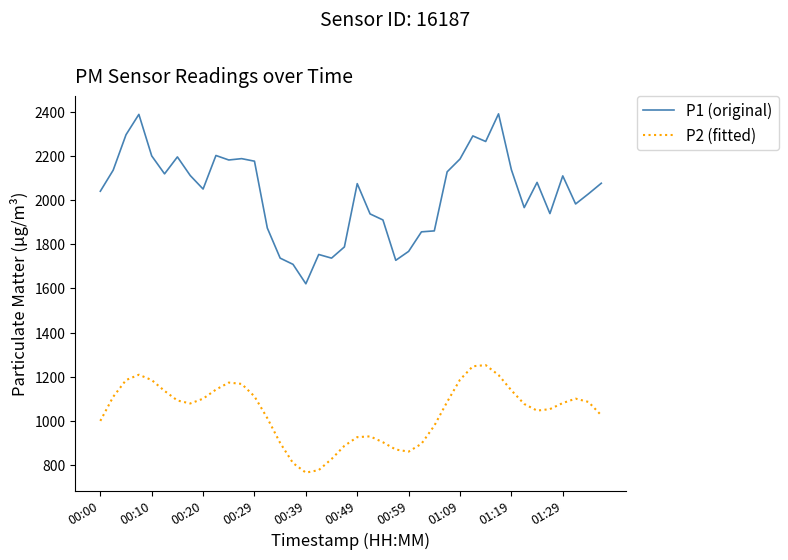

Which series has the largest total across all categories?

P1 (original)